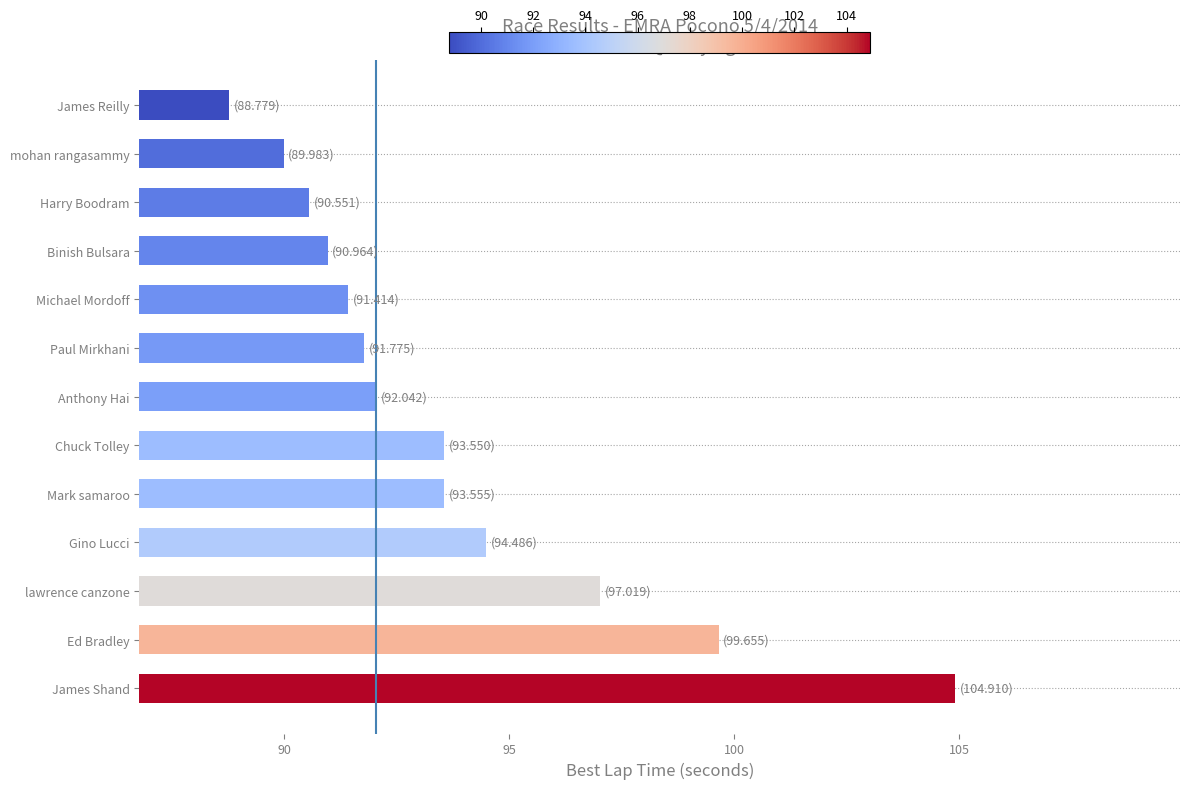

What is the sum of the values at Michael Mordoff and Paul Mirkhani?

183.2